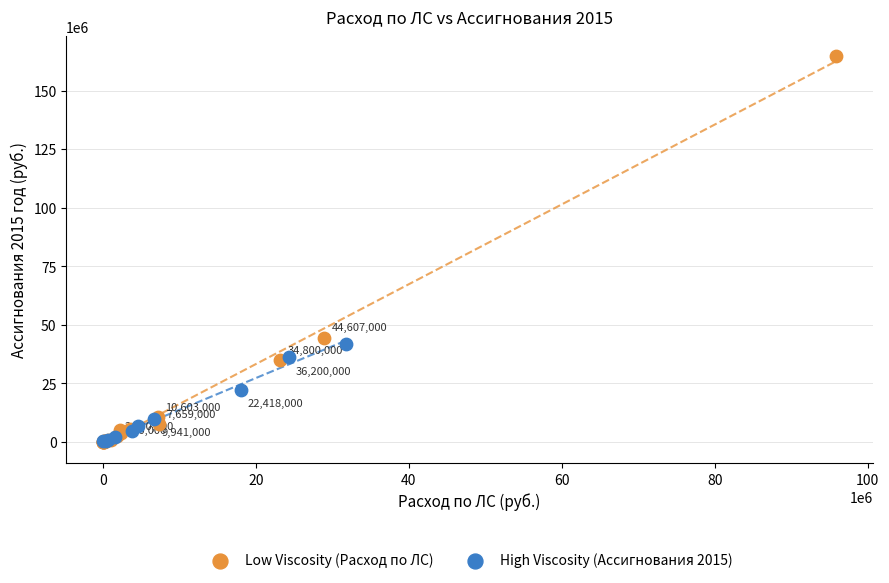

Which series contains the highest Y value?

Low Viscosity (Расход по ЛС)